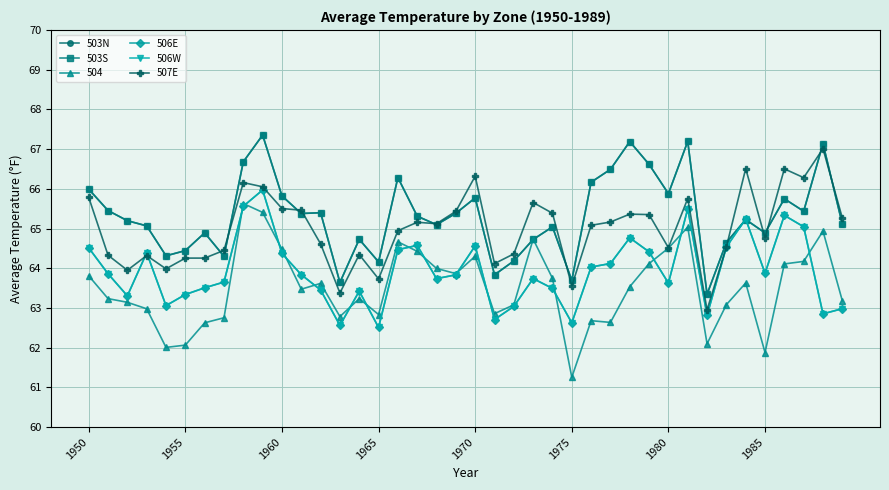

How many lines are shown in the chart?

6